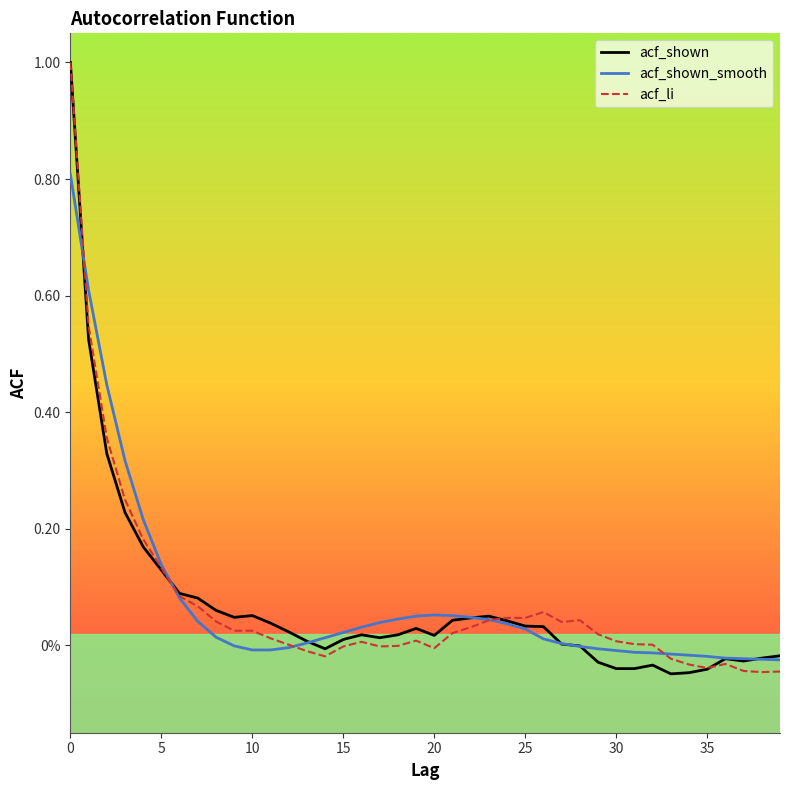

Which series ends up on top after the final intersection of acf_shown_smooth and acf_shown?

acf_shown